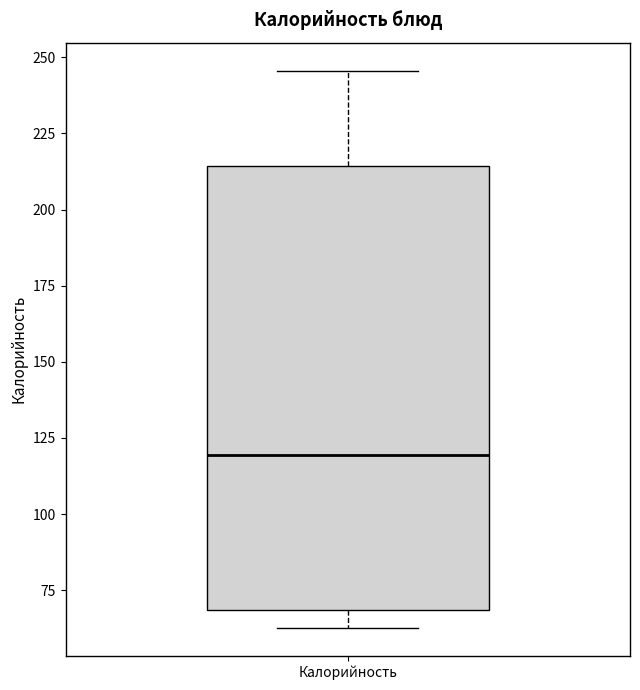

Read this box plot against the y-axis: the position of the median line, the range covered by the box, and the ends of both whiskers. The values are not printed on the chart, so give them approximately, as read against the axis.

median 120, box 70 to 215, whiskers 65 to 245